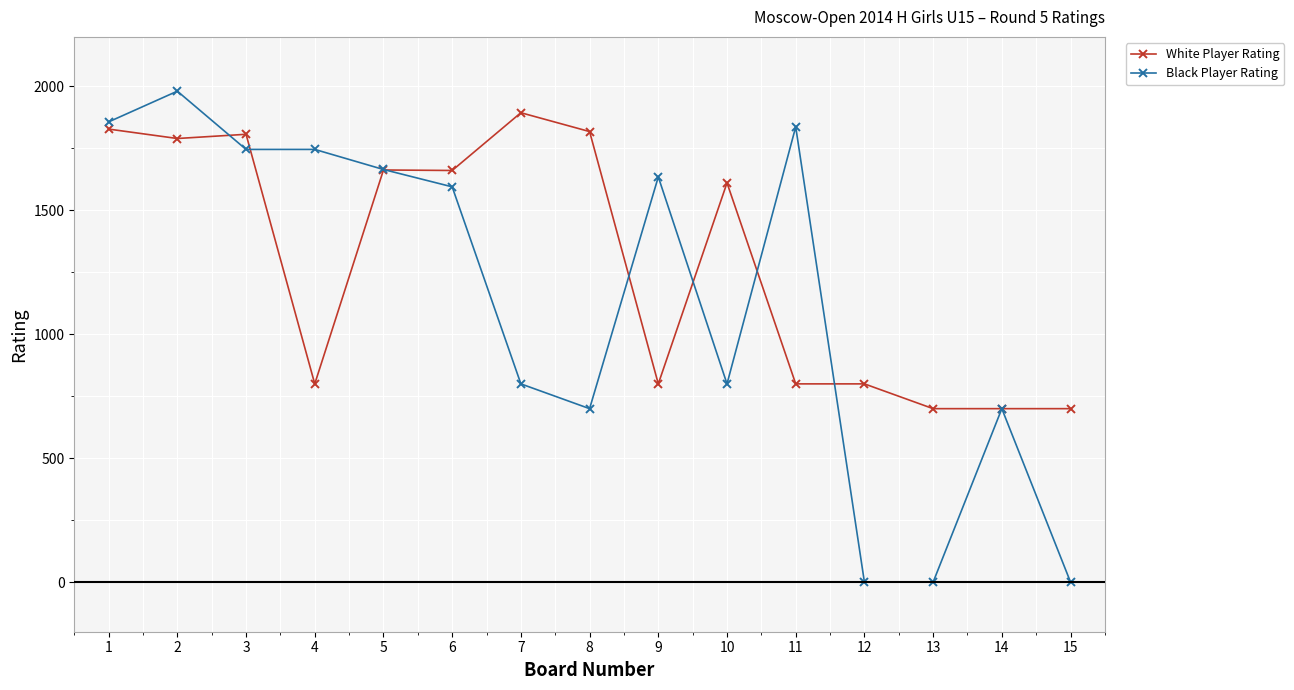

What is the minimum value for White Player Rating?

700